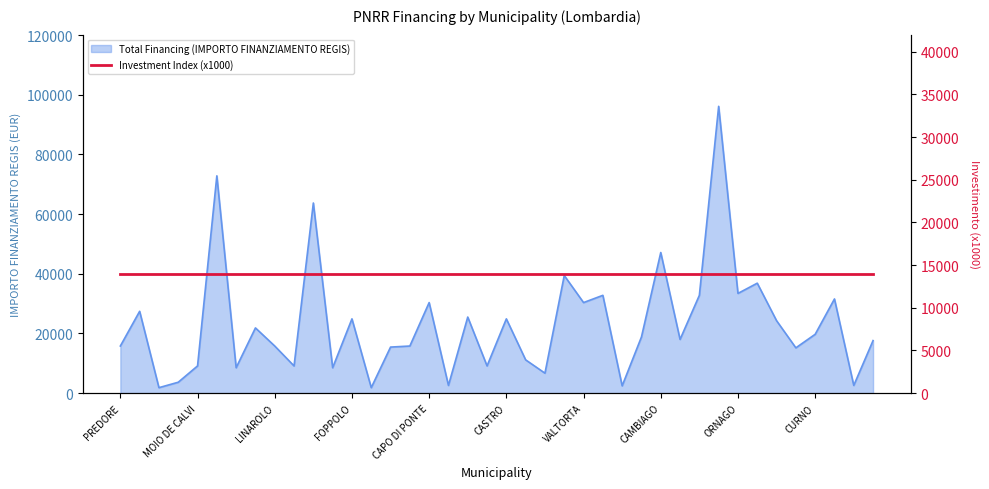

Reading left to right, what are all the values shown in this chart?

15782	27424	1821	3642	9105	72840	8498	21852	15782	9105	63735	8498	24887	1821	15426	15782	30350	2571	25494	9105	24887	11141	6677	39422	30350	32778	2428	18817	47135	17997	32778	96145	33423	36851	24280	15175	19711	31564	2571	17603